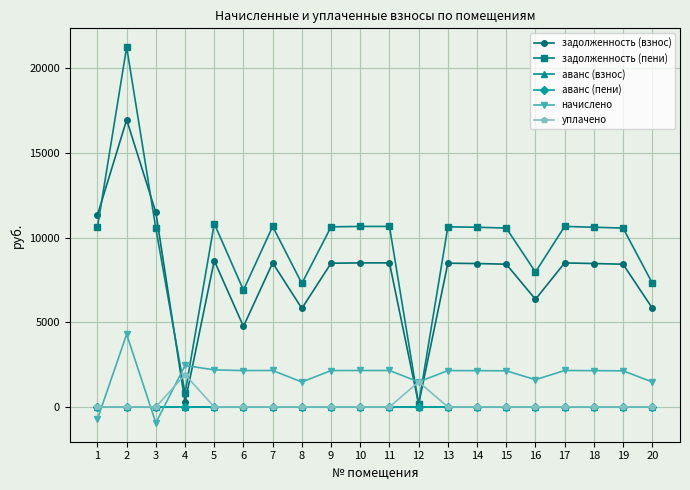

Which series has the largest total across all categories?

задолженность (пени)